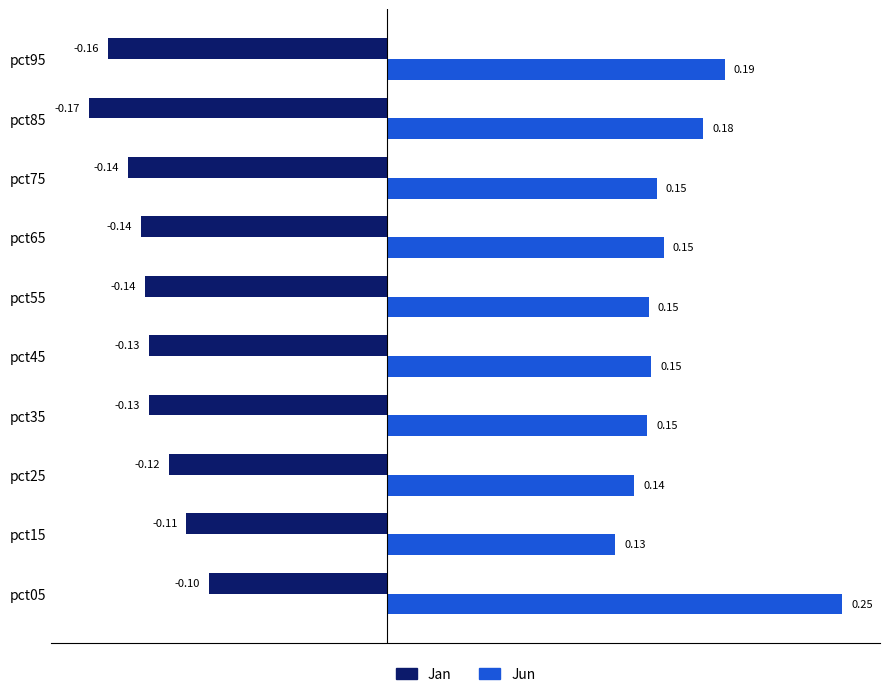

At which label is Jan closest to 0?

pct05